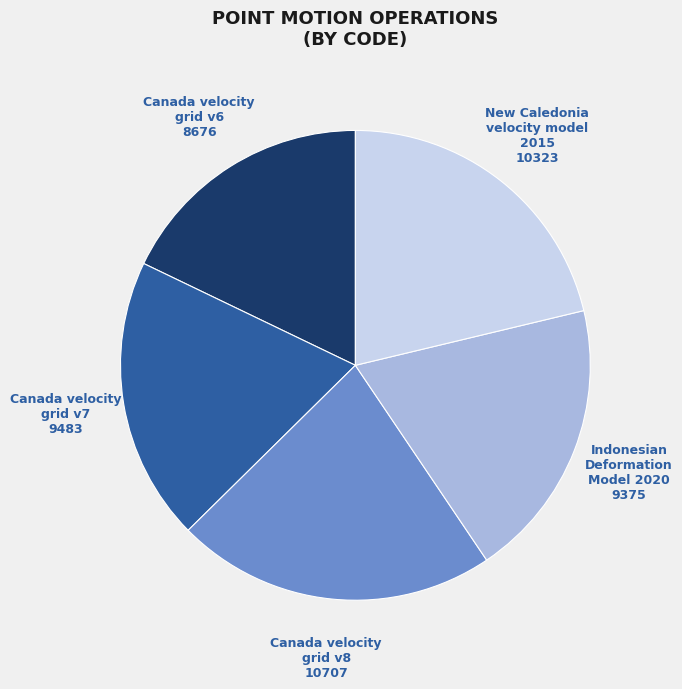

Is there any slice that represents more than half of the pie?

No